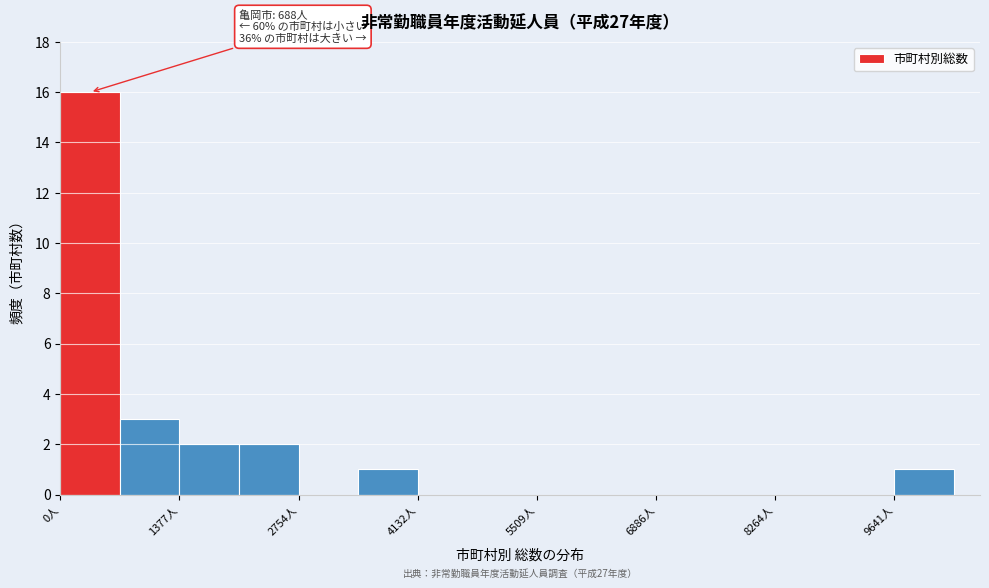

Around what value on the x-axis is the tallest bar? Give the approximate position of its centre, as read against the axis.

400